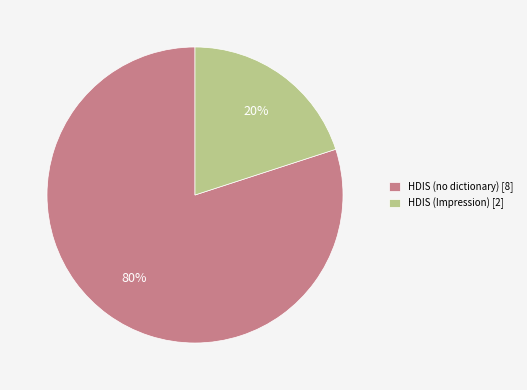

How many segments does this pie chart have?

2